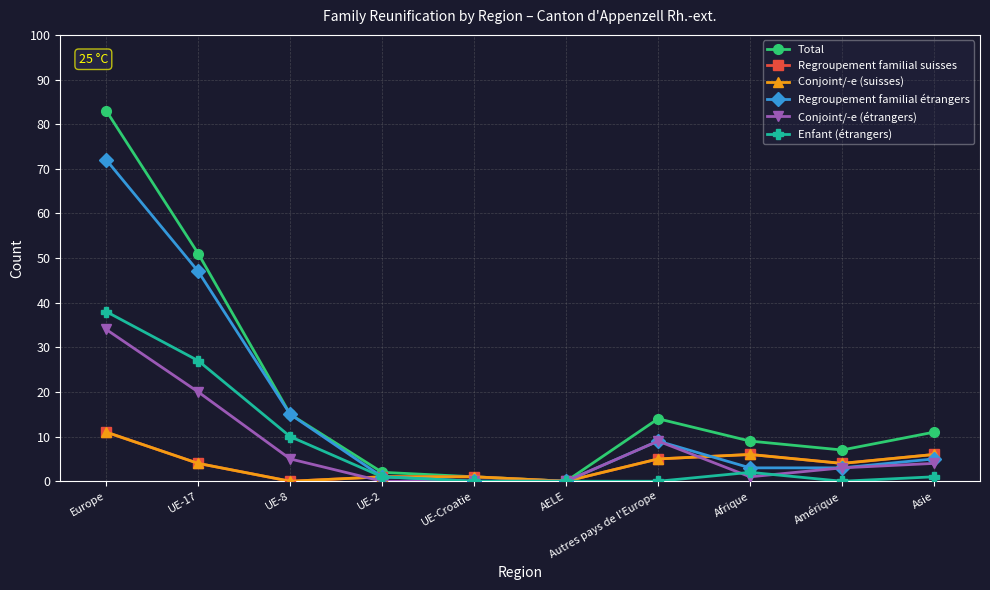

Is this an area chart (filled region under the line)?

No